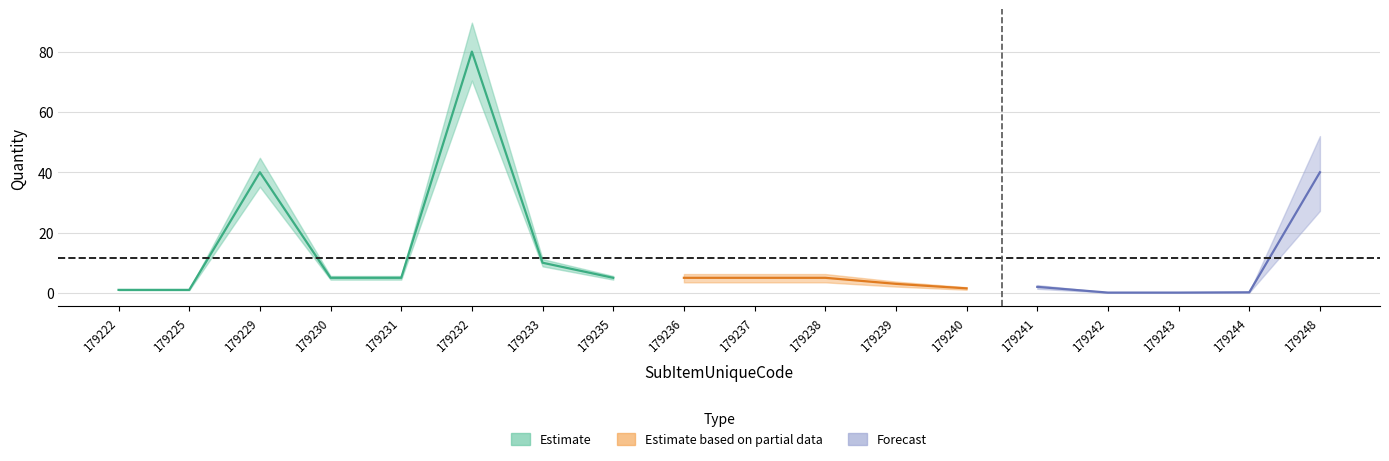

List the labels in order of Quantity value, smallest first.

179242, 179243, 179244, 179222, 179225, 179240, 179241, 179239, 179230, 179231, 179235, 179236, 179237, 179238, 179233, 179229, 179248, 179232